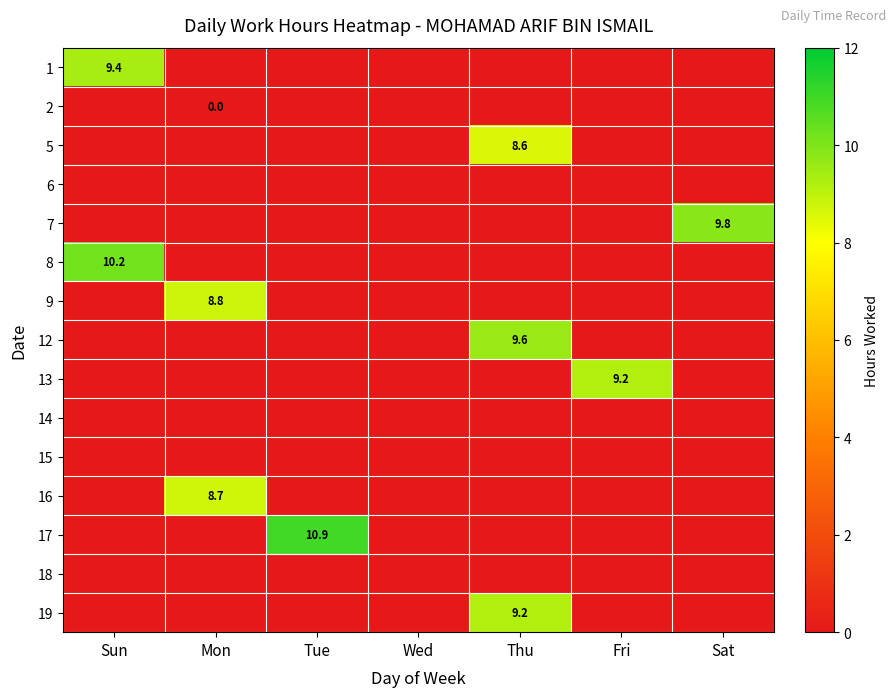

How many series are shown in this chart?

15